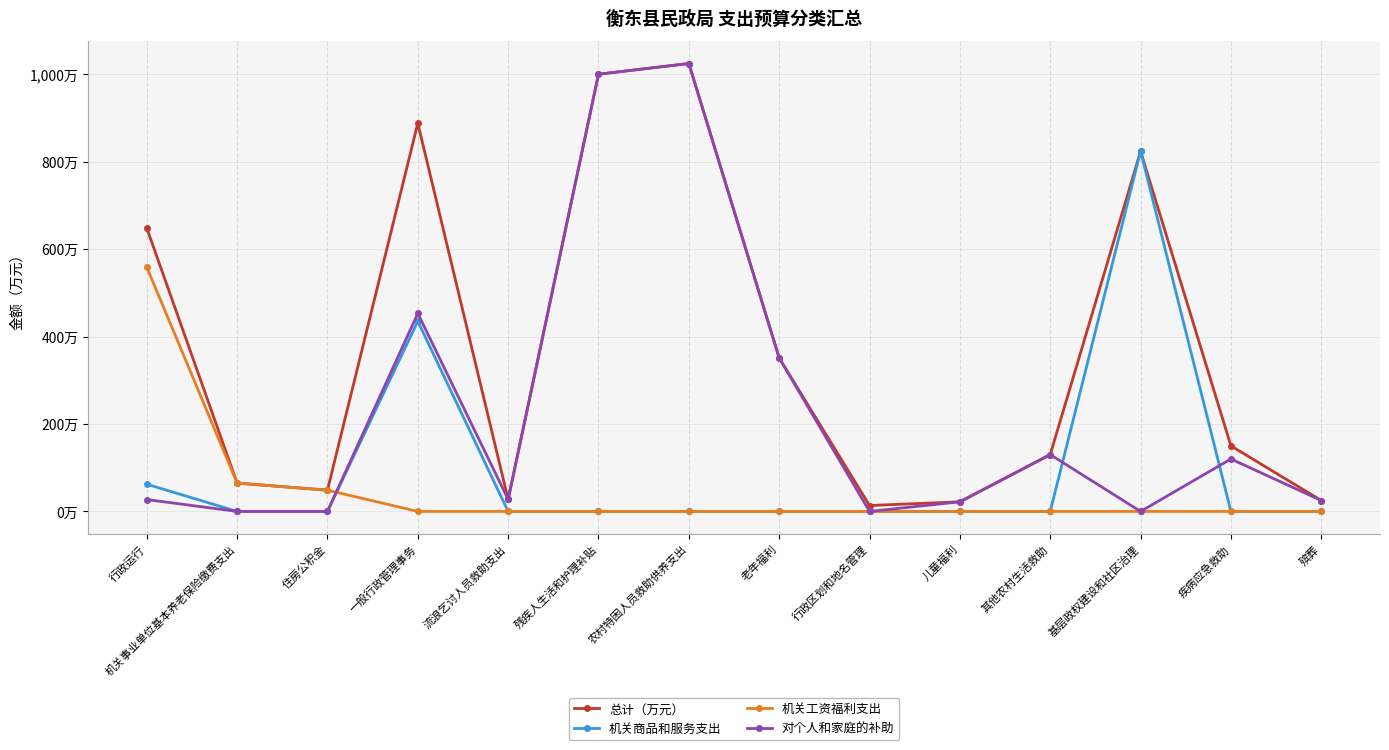

What are all the series names shown in the legend?

总计（万元）, 机关商品和服务支出, 机关工资福利支出, 对个人和家庭的补助